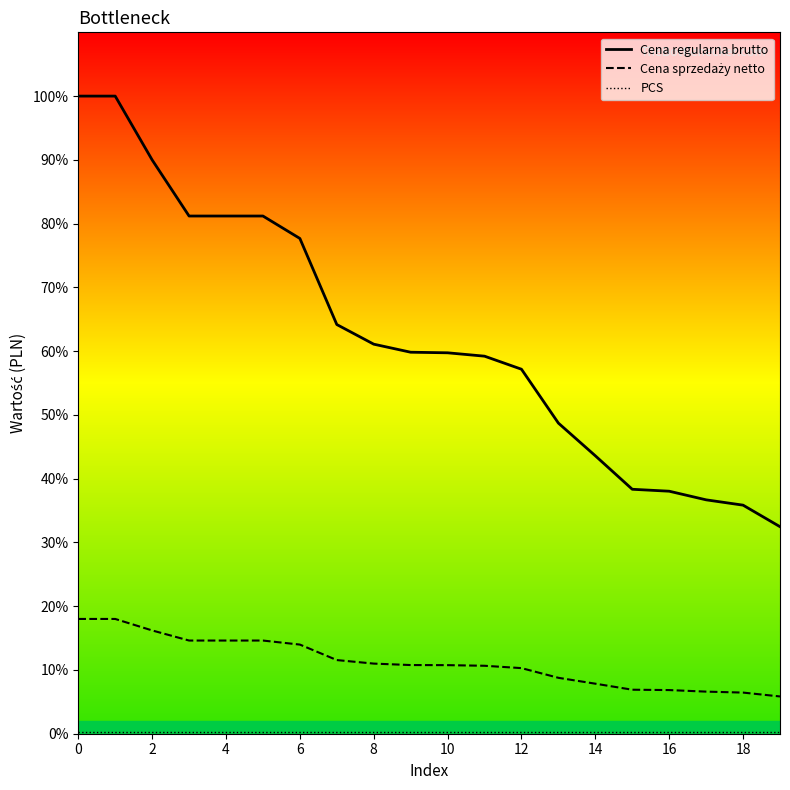

Does the chart have visible grid lines?

No